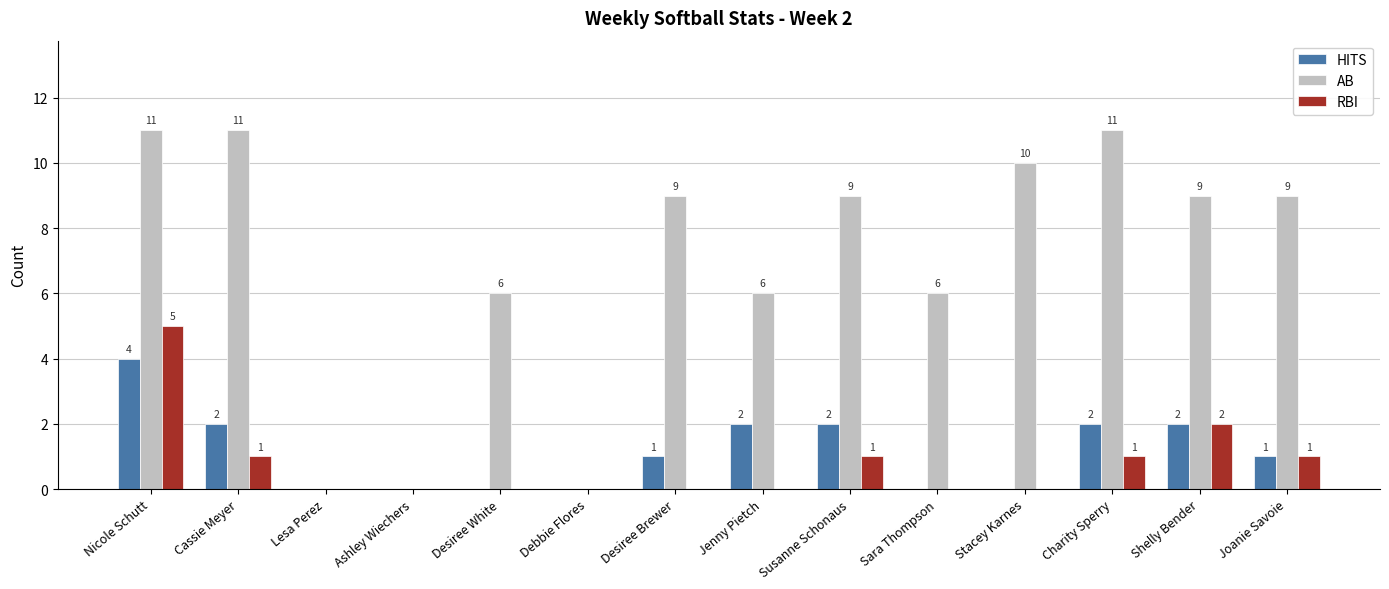

What is the sum of all AB values?

97